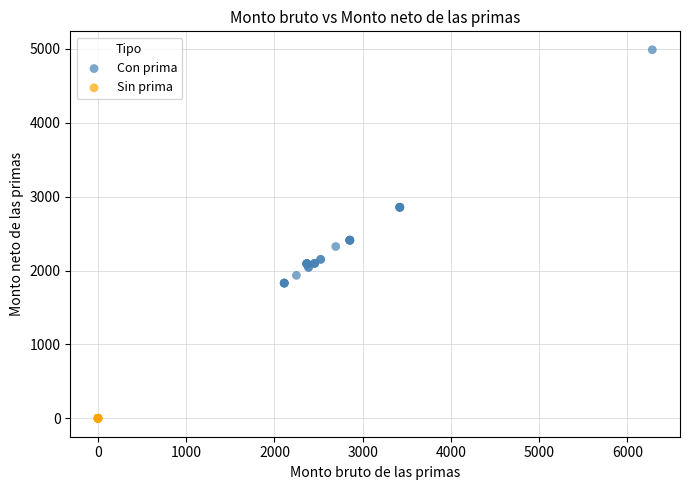

Which series contains the lowest Y value?

Sin prima